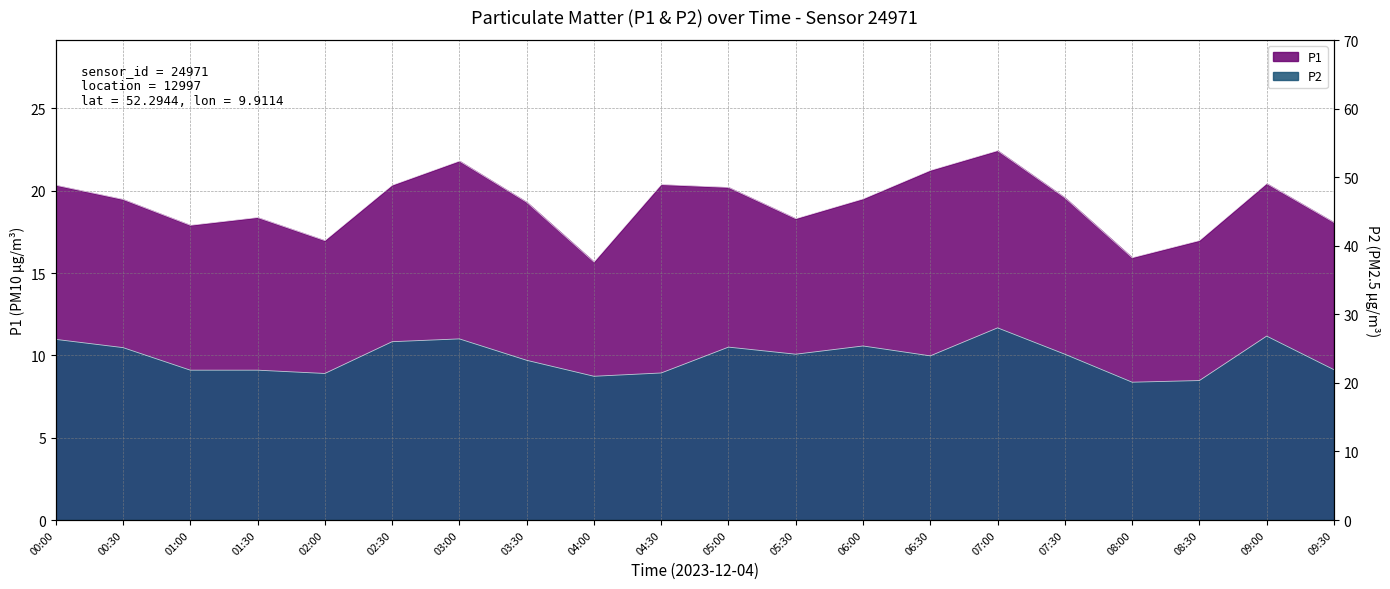

What is the label of the 14th point from the left?

06:30